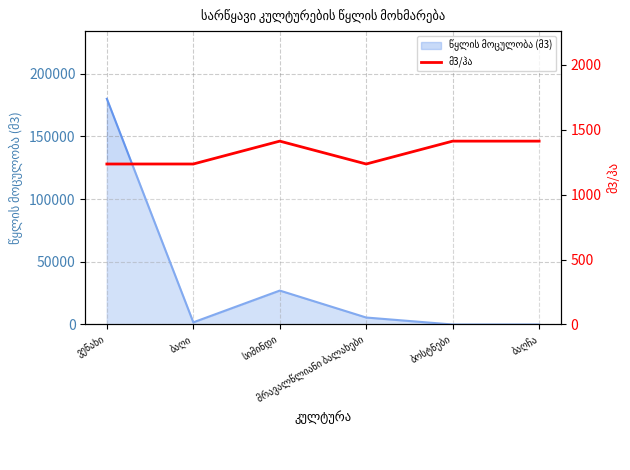

Where is the data nearest to the value 1323?

ვენახი